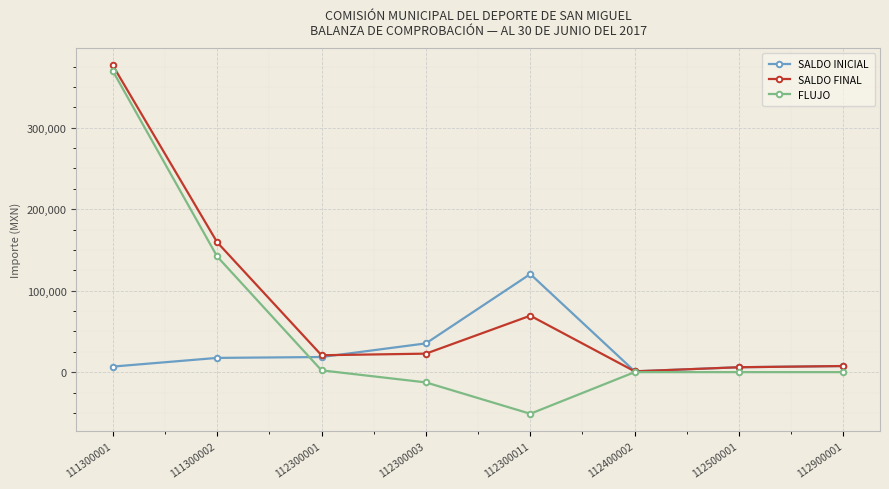

What is the total value across all series at 112300003?

45370.0